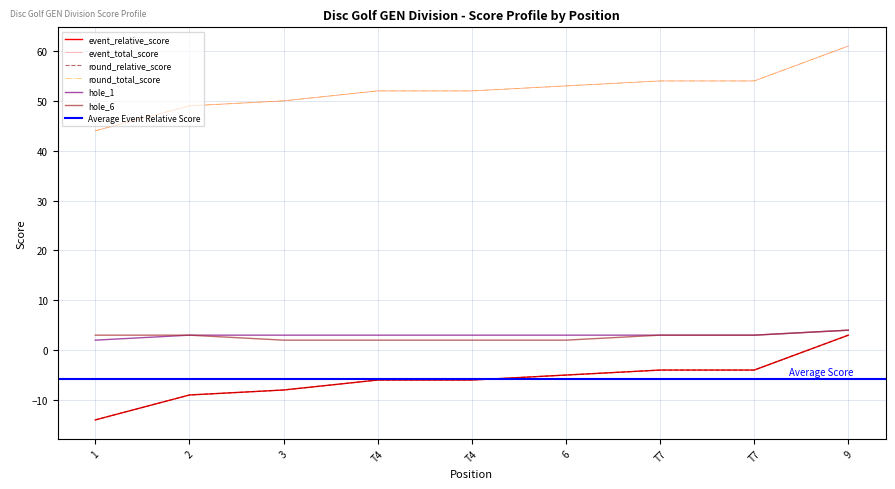

What is the value of the hole_6 point at the 8th from the left?

3